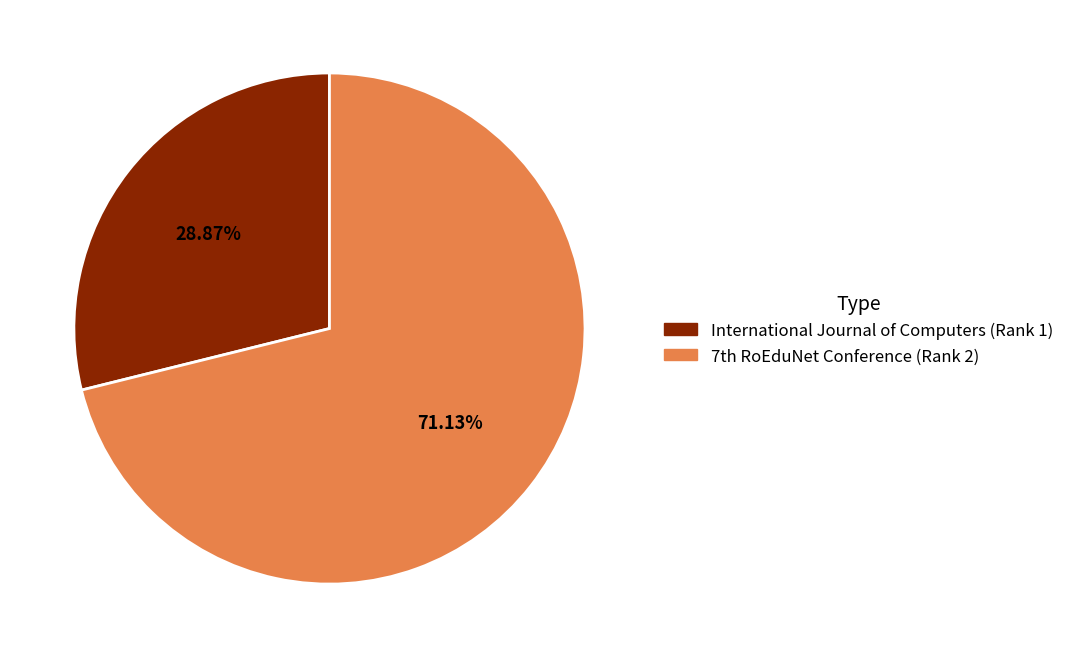

True or false: International Journal of Computers (Rank 1) accounts for 29% of the total.

True